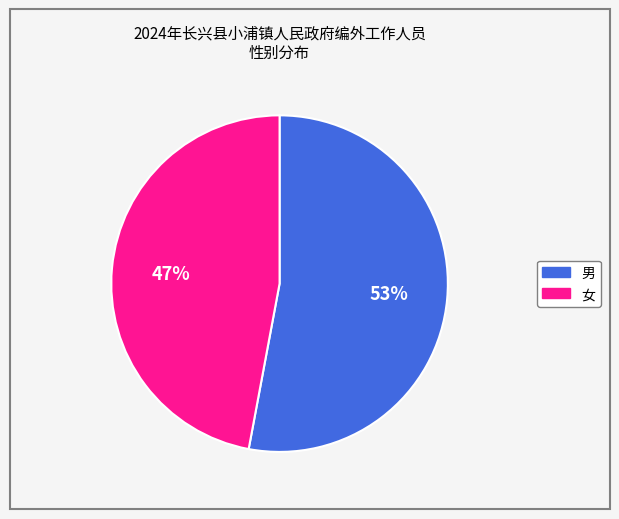

To the nearest percent, what is the average slice percentage?

50%